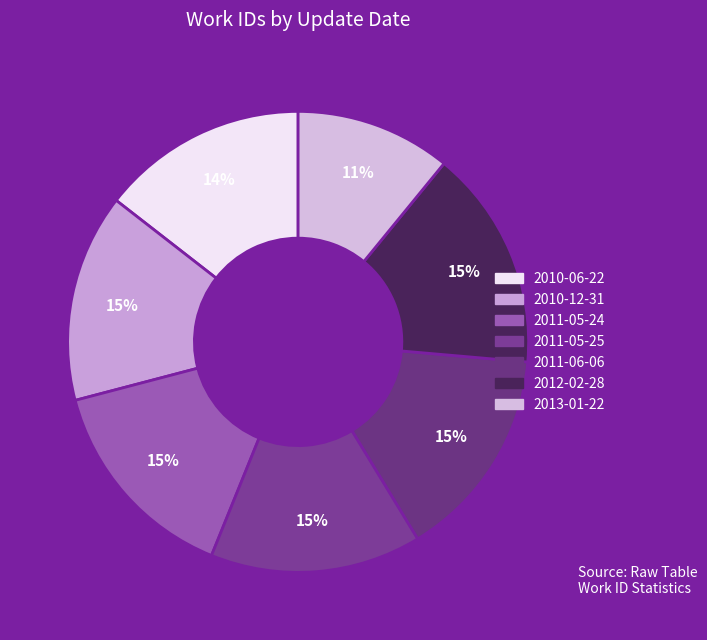

Rank the categories by value from lowest to highest.

2013-01-22, 2010-06-22, 2010-12-31, 2011-05-24, 2011-05-25, 2011-06-06, 2012-02-28